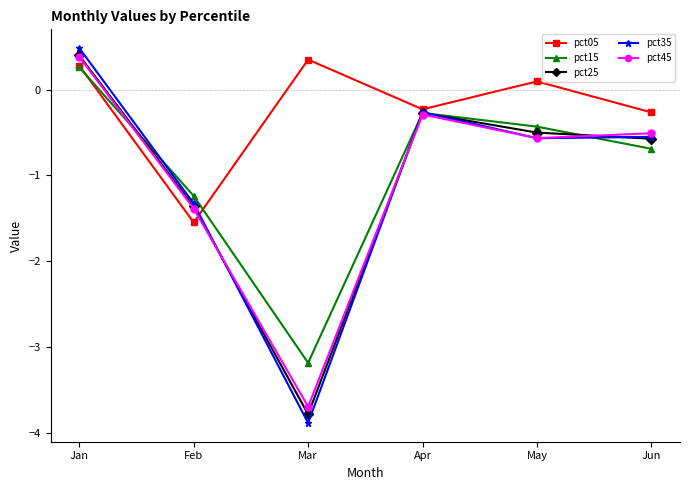

How many lines are shown in the chart?

5